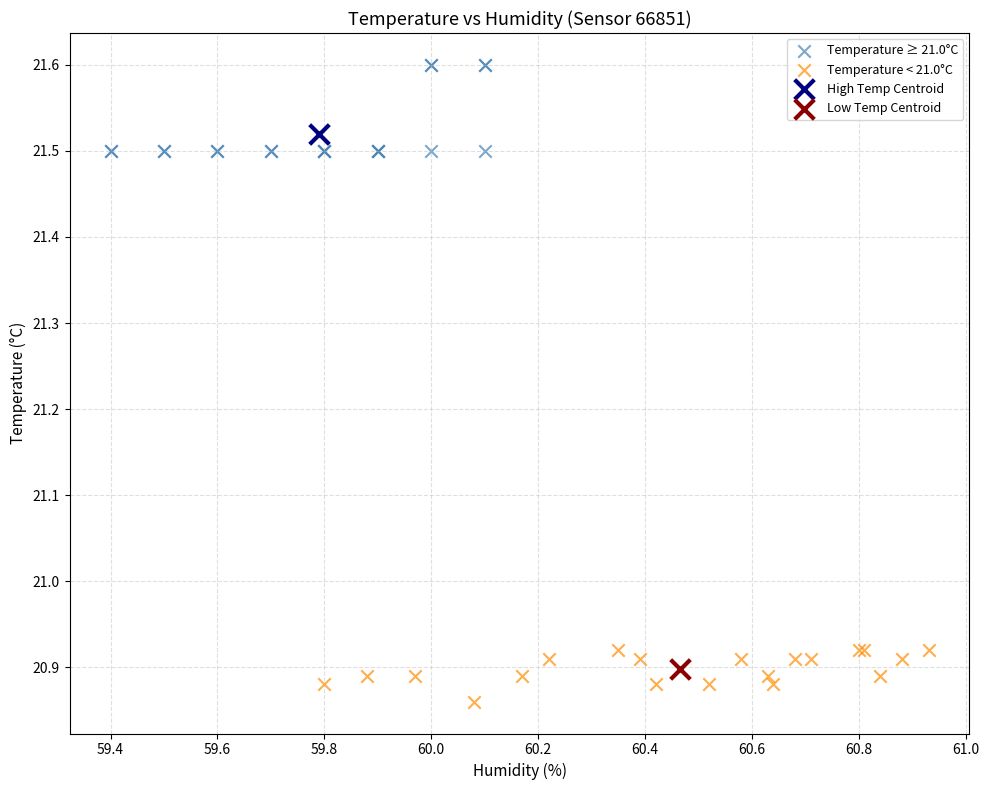

Which series contains the highest Y value?

Temperature ≥ 21.0°C